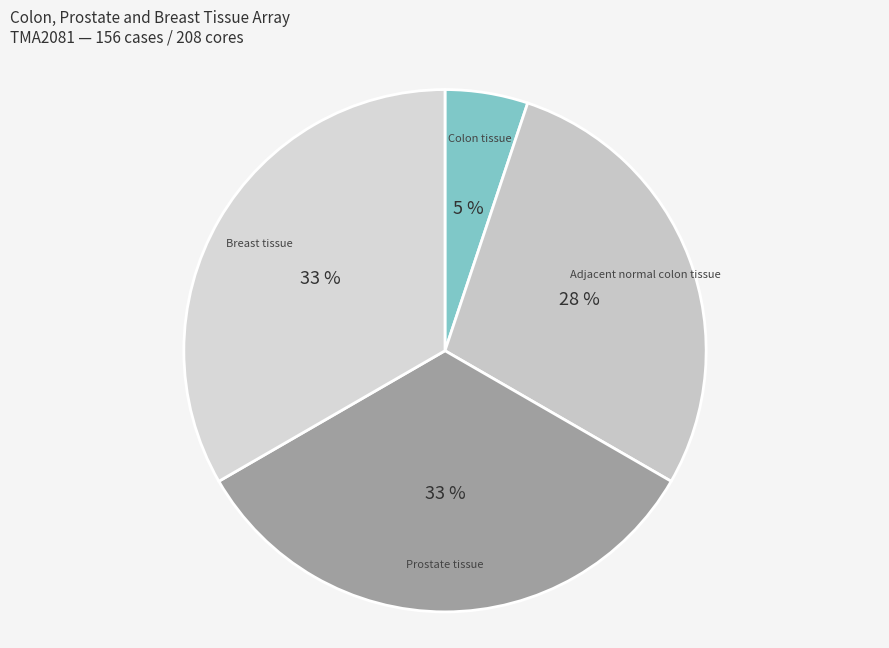

Is Breast tissue the majority of the pie?

No